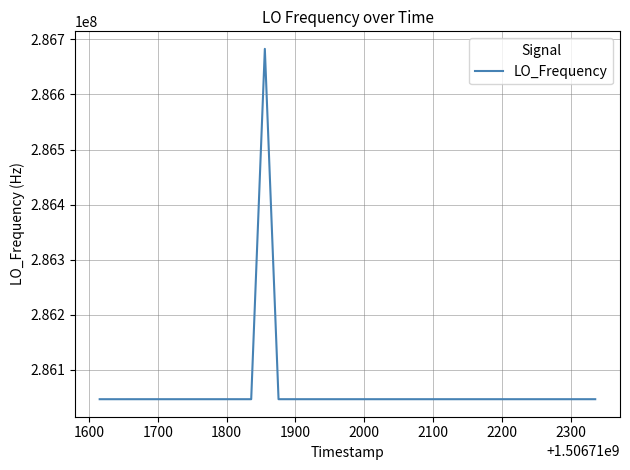

What is the maximum value shown in the chart?

286682705.8